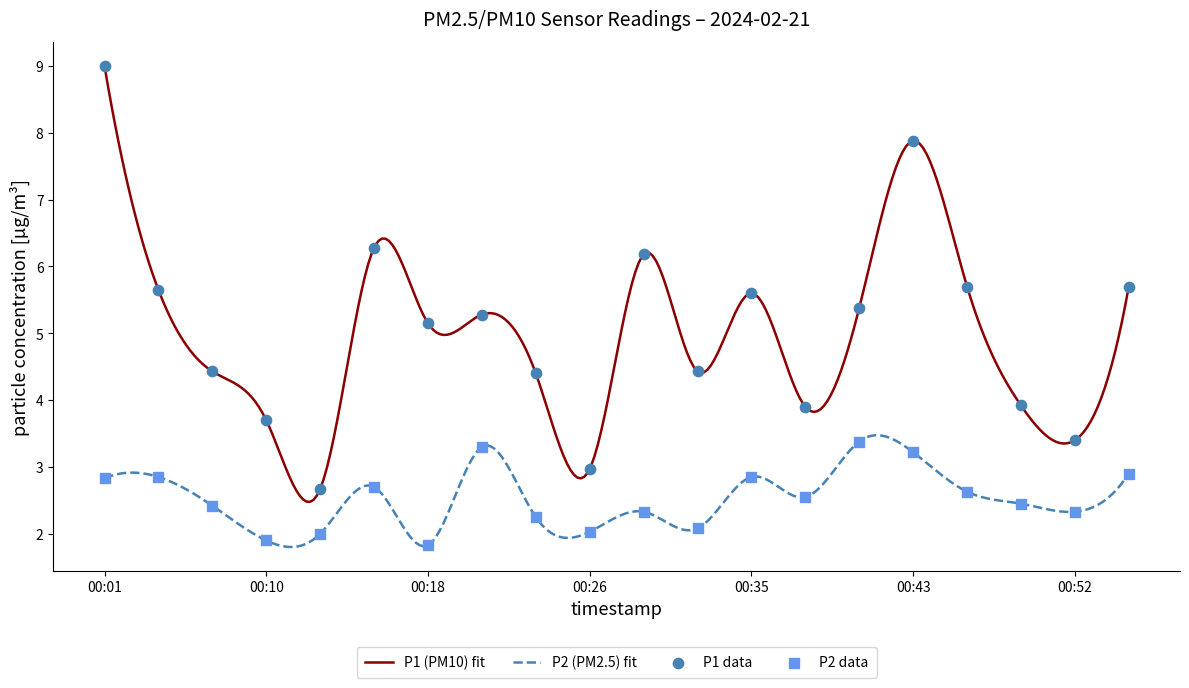

What is the total value across all series at 00:21?

8.6